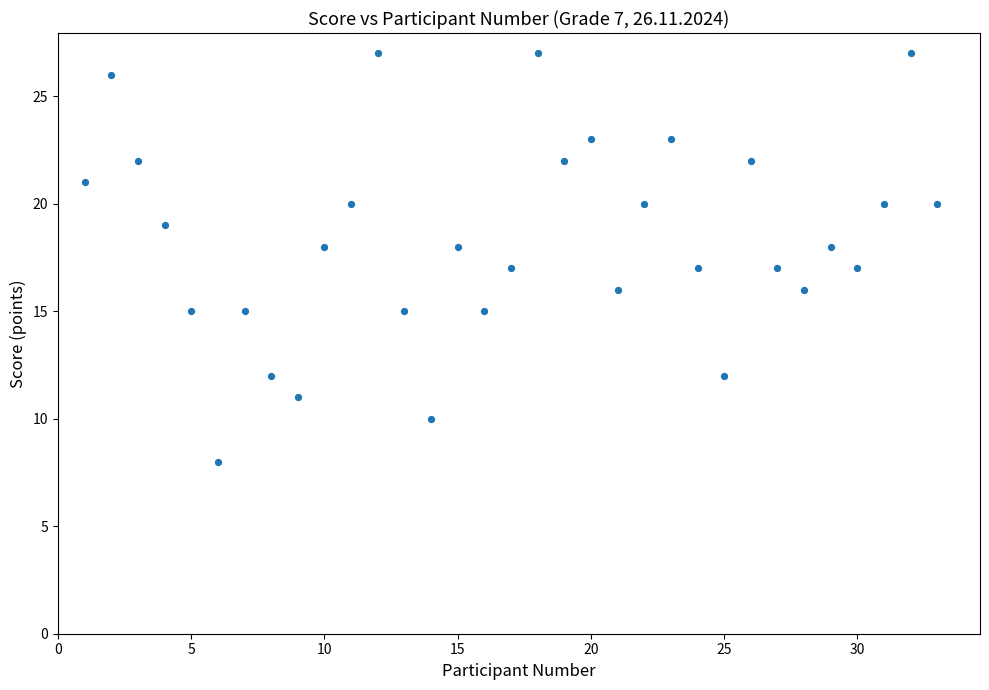

What is the range of X values (max minus min)?

32